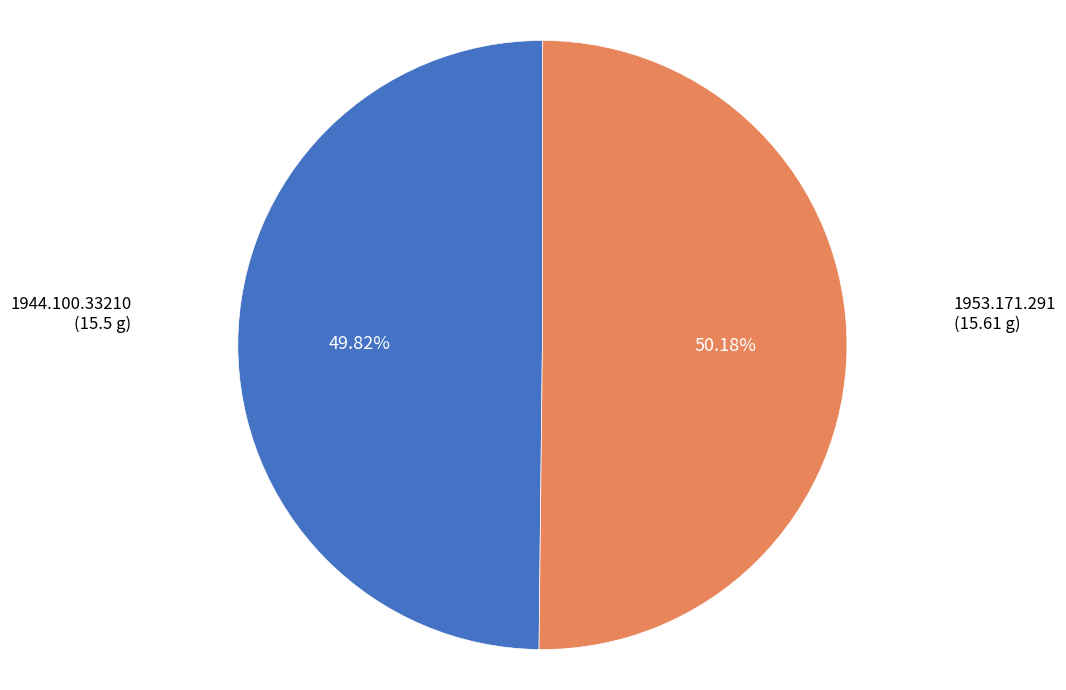

What is the ratio of the value at 1944.100.33210 (15.5 g) to the value at 1953.171.291 (15.61 g)?

1.0